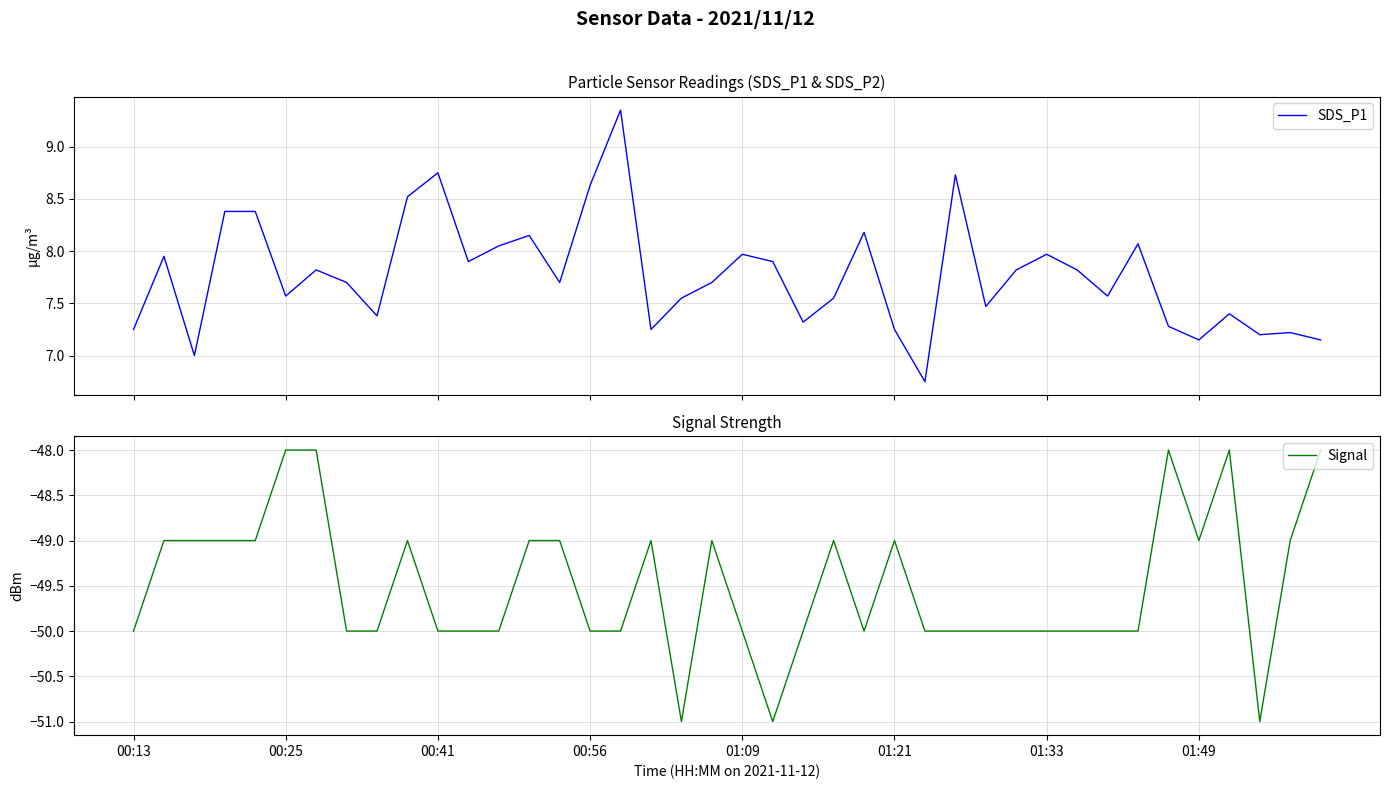

How many distinct data groups are displayed?

2